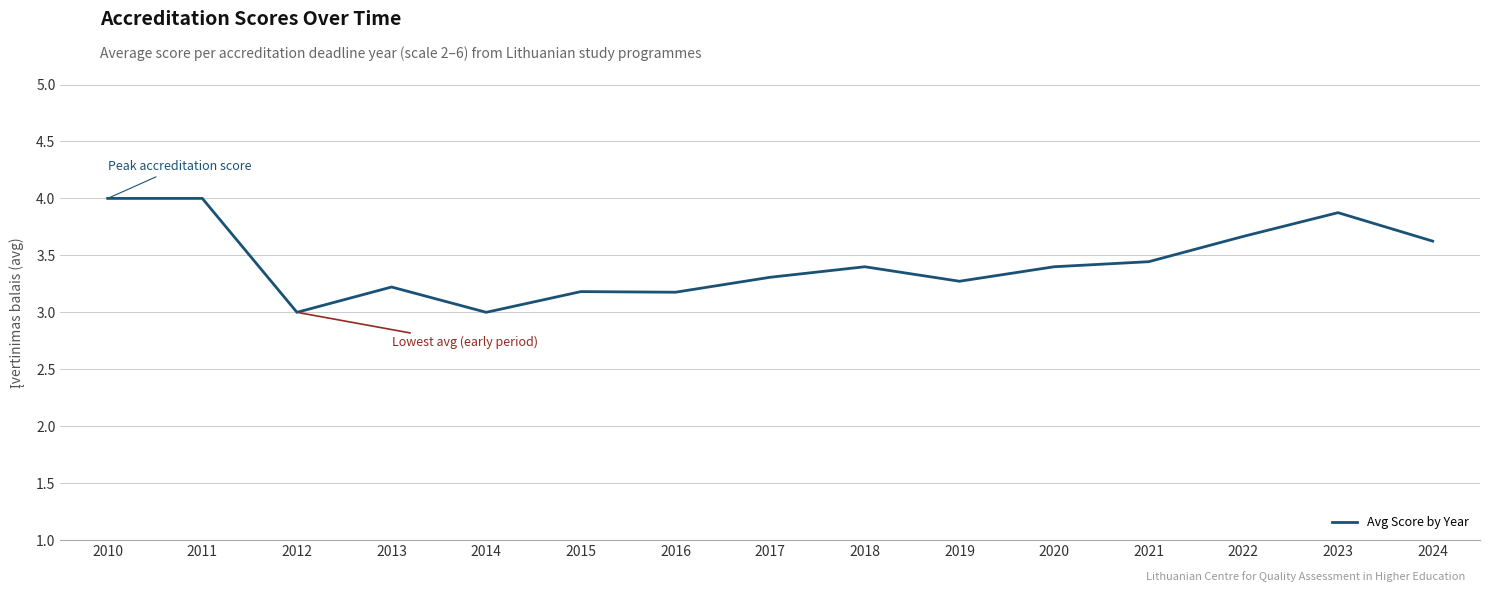

Between 2010 and 2018, which is larger?

2010